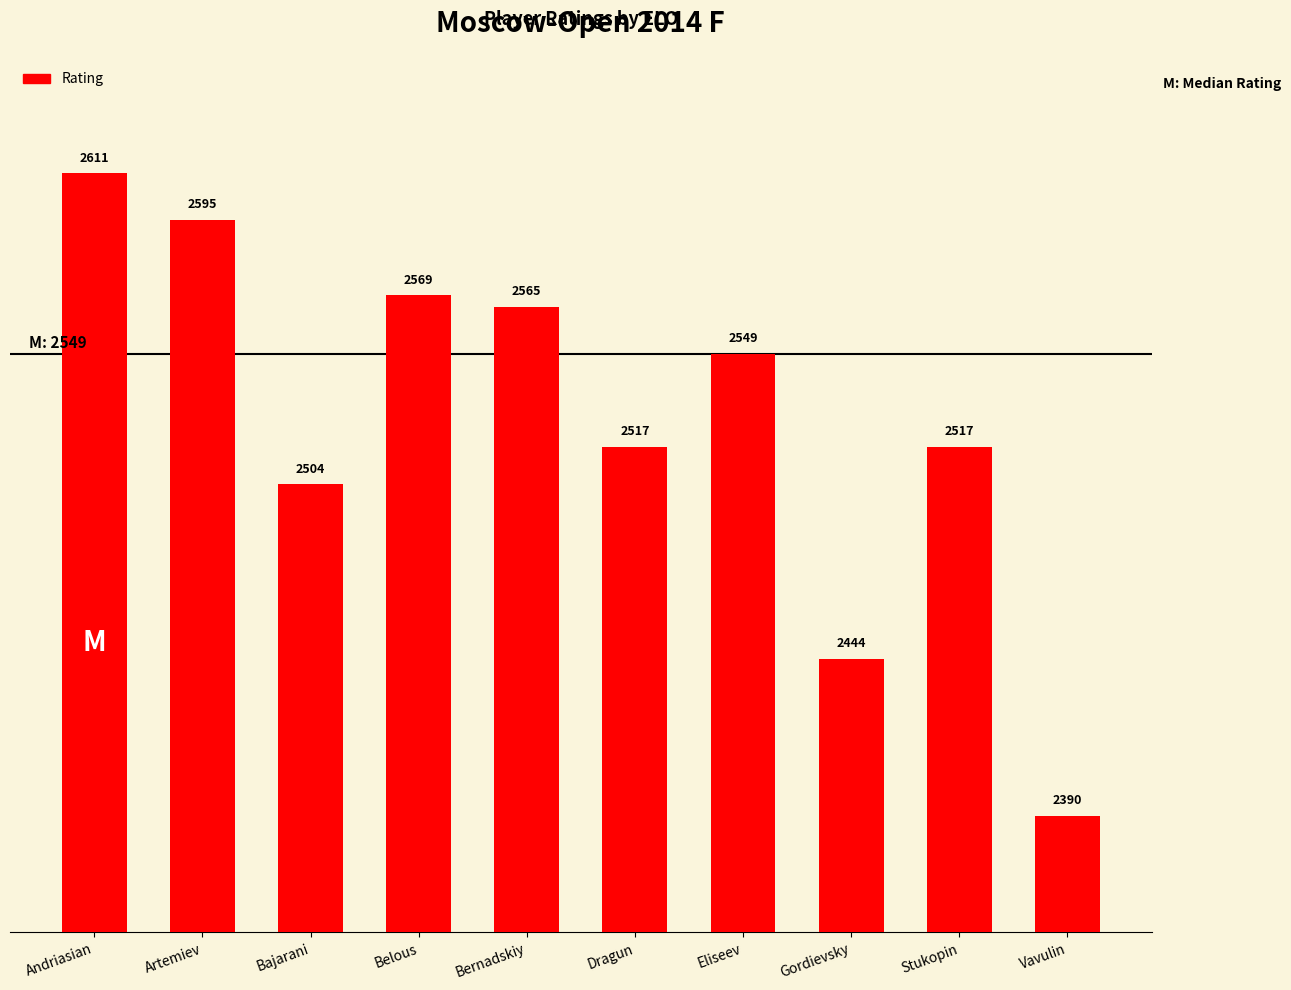

Which category has the highest value across all series?

Andriasian